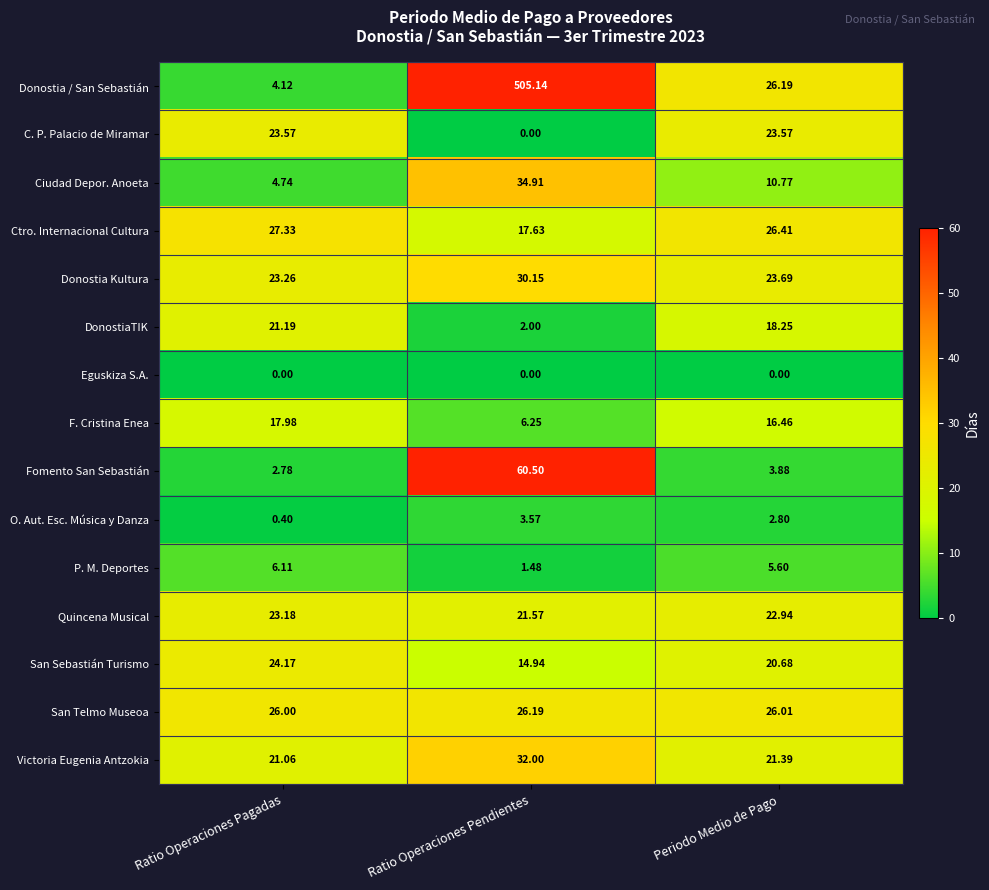

What is the difference between the highest and lowest values at Periodo Medio de Pago?

26.4